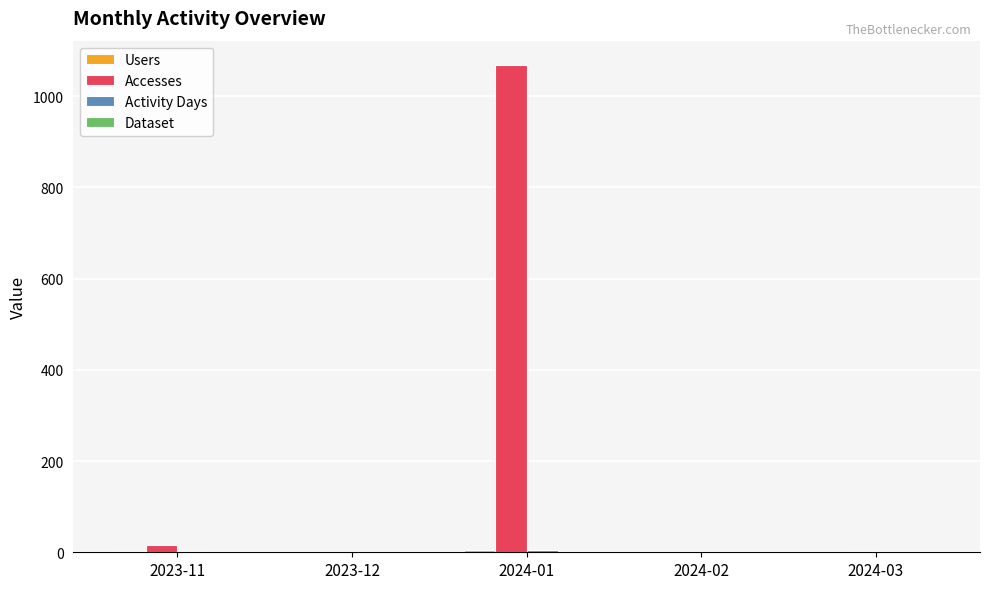

At which category is the sum across all series the highest?

2024-01